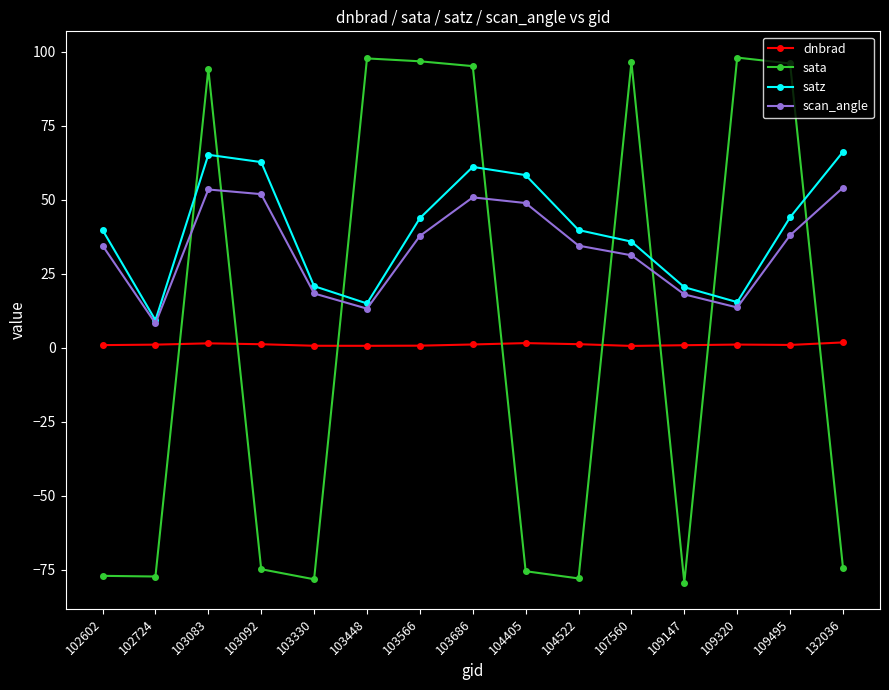

Which series has the largest total across all categories?

satz